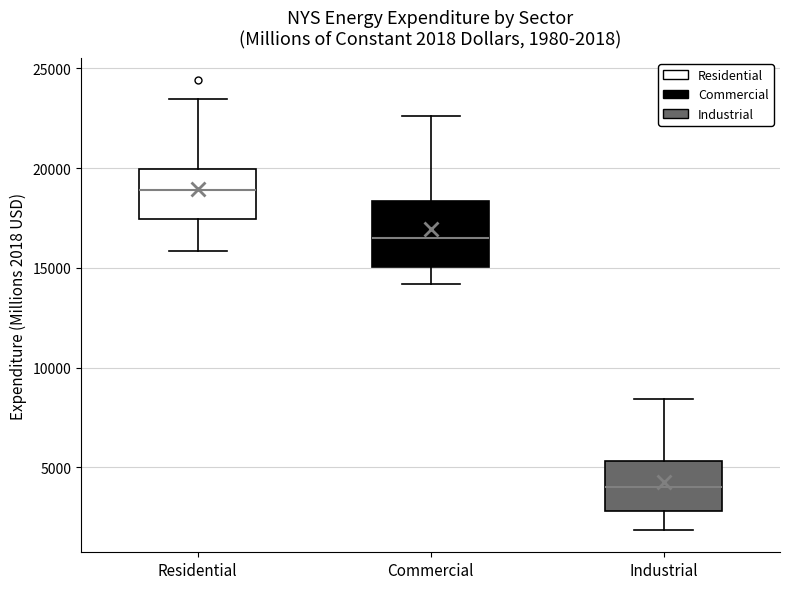

Which box is the tallest, from its lower edge to its upper edge?

Commercial